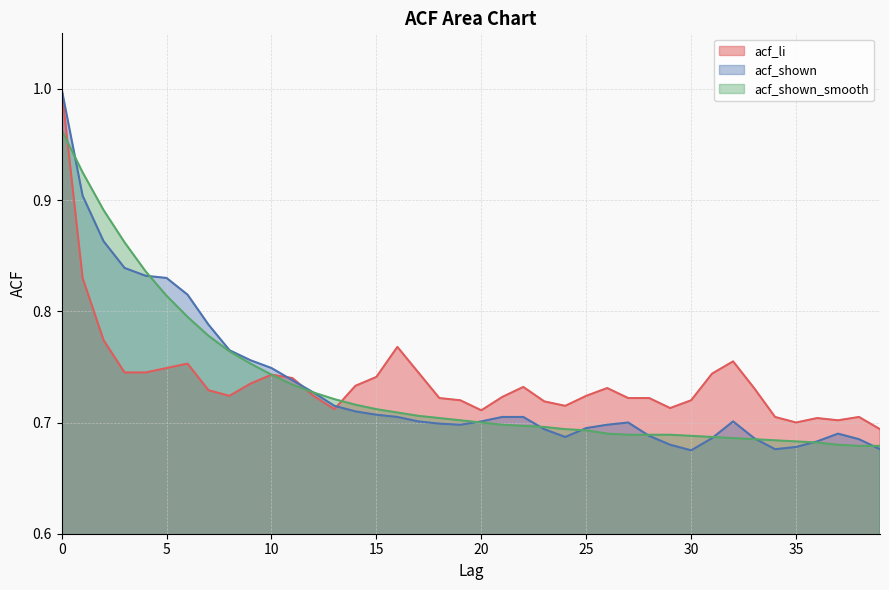

What is the total value across all series at 38?

2.1